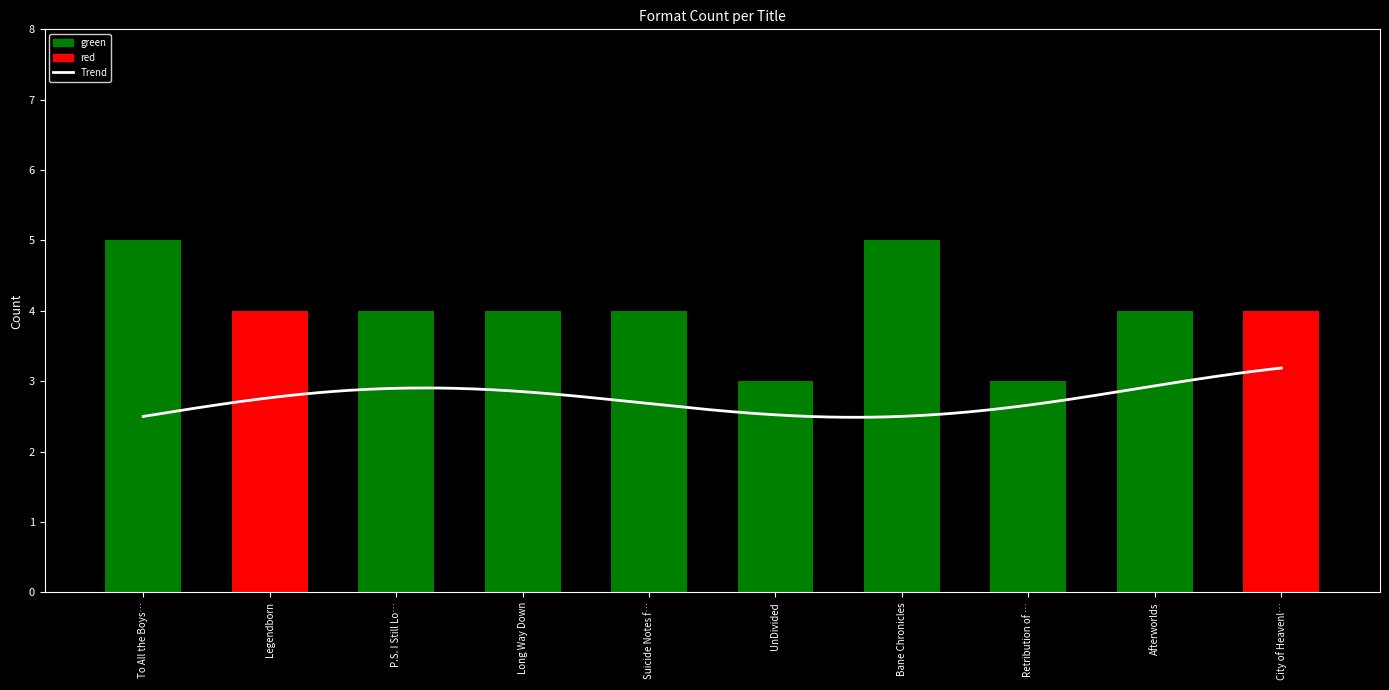

How many categories are shown in the chart?

10